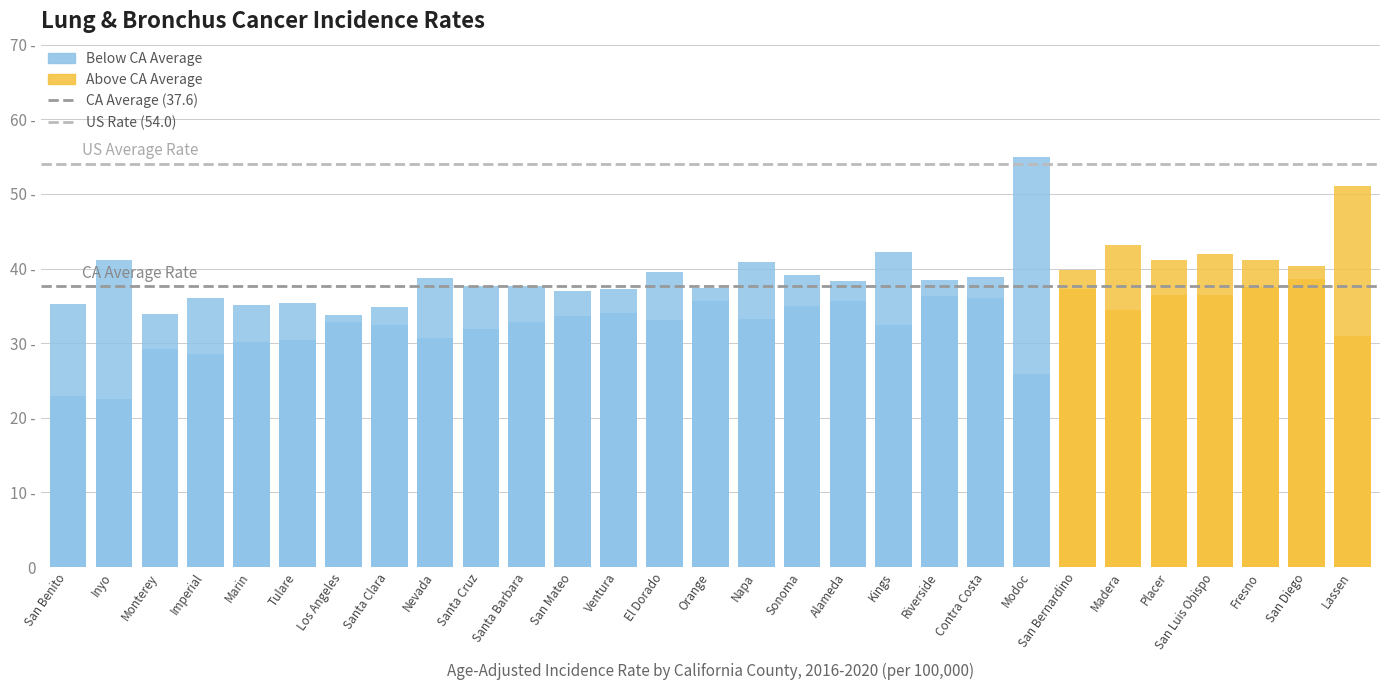

The value of CA Average (37.6) at Inyo is 25.1. True or false?

False